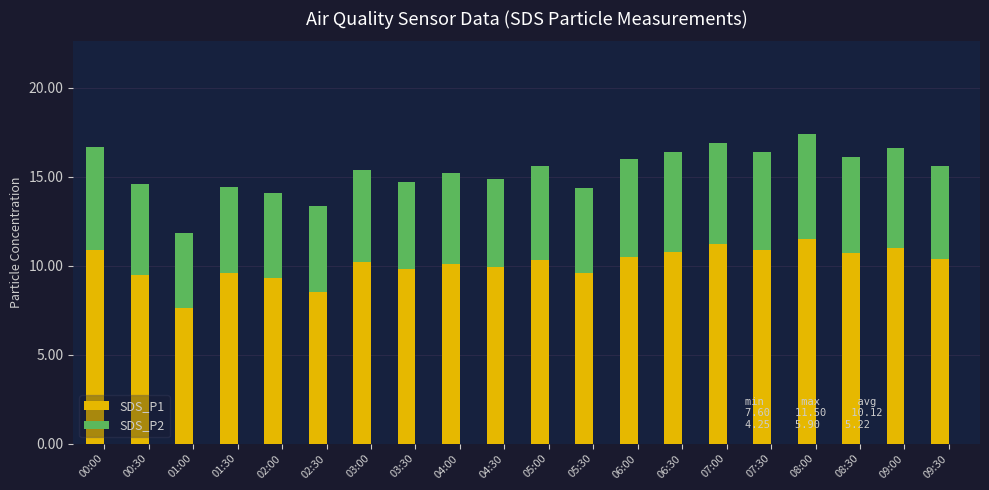

What value does the SDS_P1 series have at 02:30?

8.6